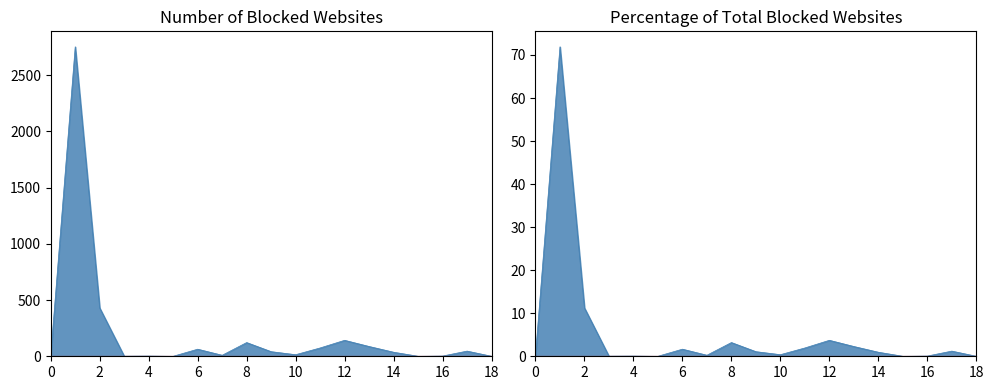

Rank the series at 18 from highest to lowest value.

NUMBER OF BLOCKED WEBSITES, PERCENTAGE OF TOTAL BLOCKED WEBSITES %